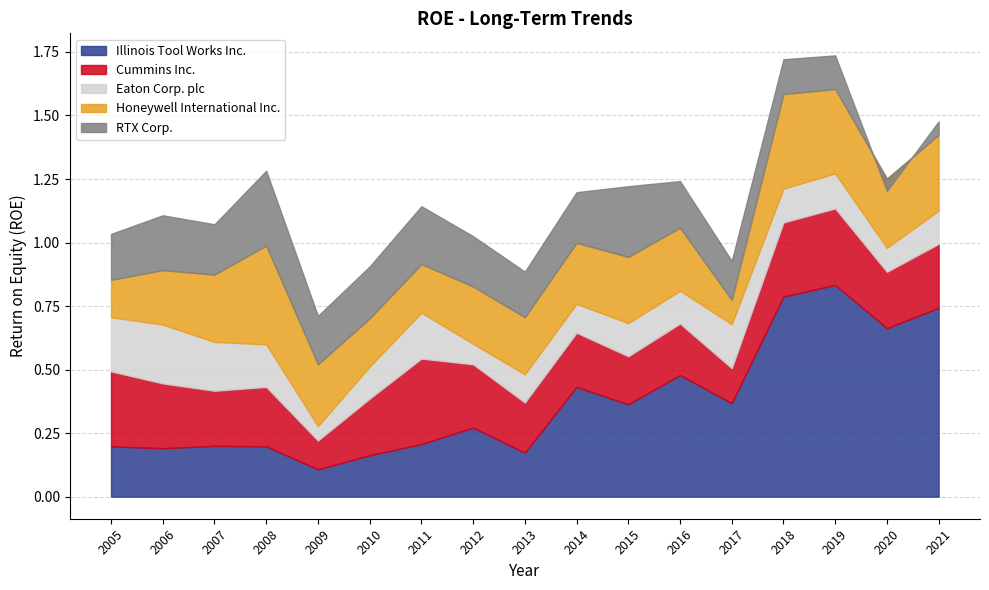

What are all the series names shown in the legend?

Illinois Tool Works Inc., Cummins Inc., Eaton Corp. plc, Honeywell International Inc., RTX Corp.